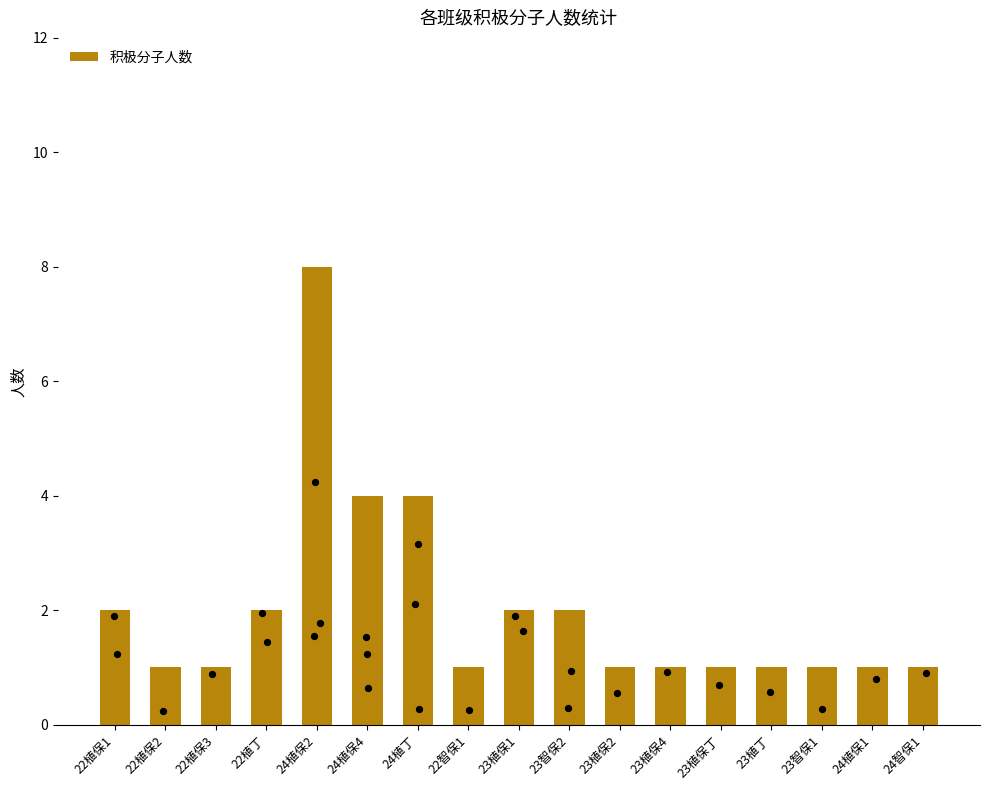

What is the ratio of the value at 24植丁 to the value at 22植保2?

4.0